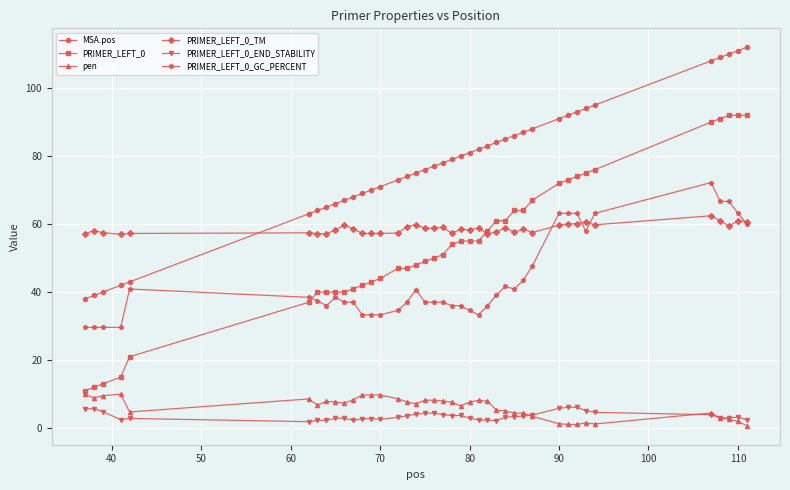

What is the value of the PRIMER_LEFT_0 point at the 36th from the left?

90.0